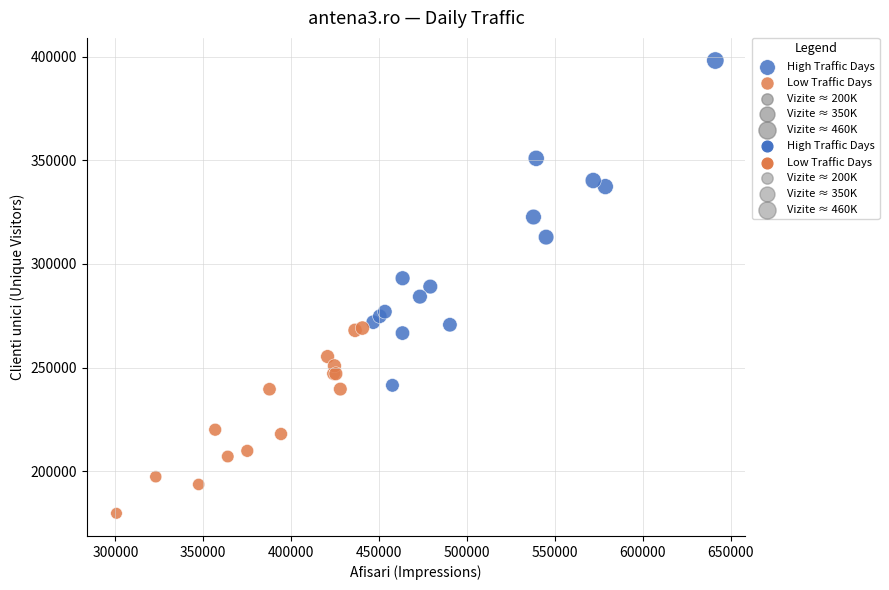

Which series reaches the maximum Y coordinate?

High Traffic Days